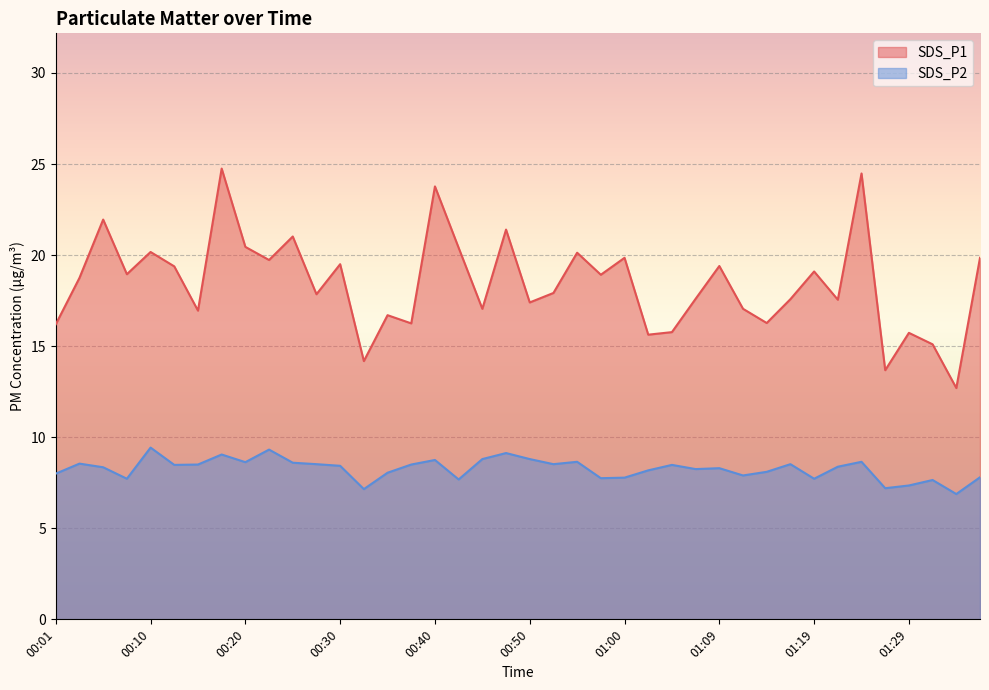

Rank the series by their maximum value, from highest to lowest.

SDS_P1, SDS_P2